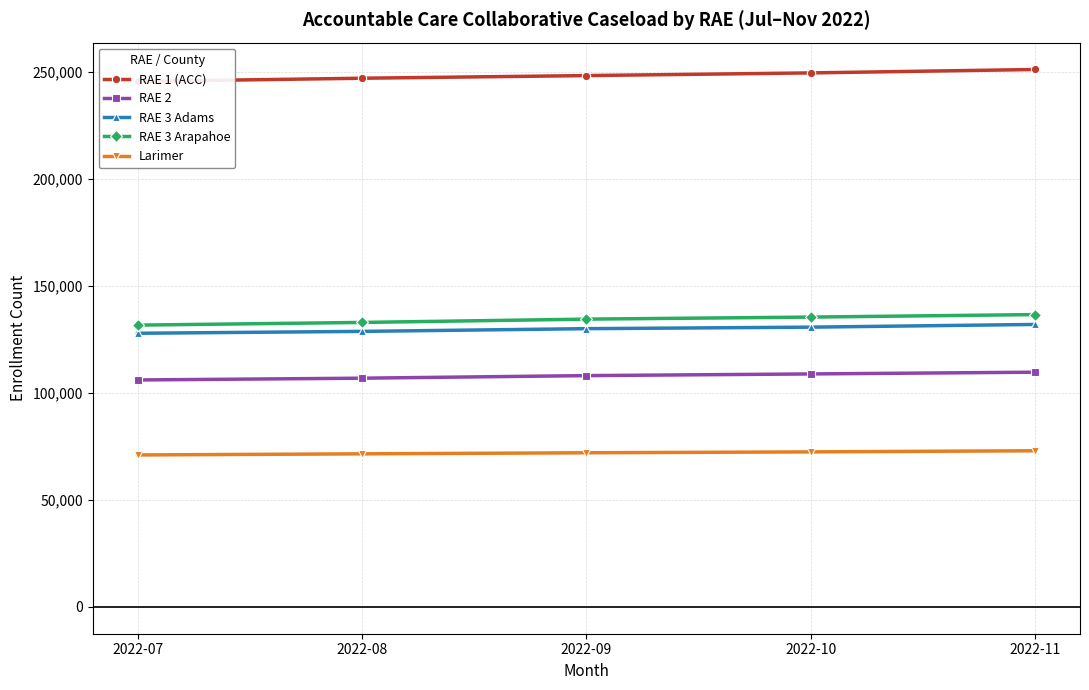

Reading left to right, extract all data points from this chart.

RAE 1 (ACC): 2022-07=245401	2022-08=246899	2022-09=248134	2022-10=249382	2022-11=250980
RAE 2: 2022-07=105971	2022-08=106801	2022-09=108001	2022-10=108788	2022-11=109599
RAE 3 Adams: 2022-07=127781	2022-08=128659	2022-09=129926	2022-10=130637	2022-11=131901
RAE 3 Arapahoe: 2022-07=131581	2022-08=132837	2022-09=134380	2022-10=135337	2022-11=136504
Larimer: 2022-07=70944	2022-08=71469	2022-09=71964	2022-10=72379	2022-11=72906